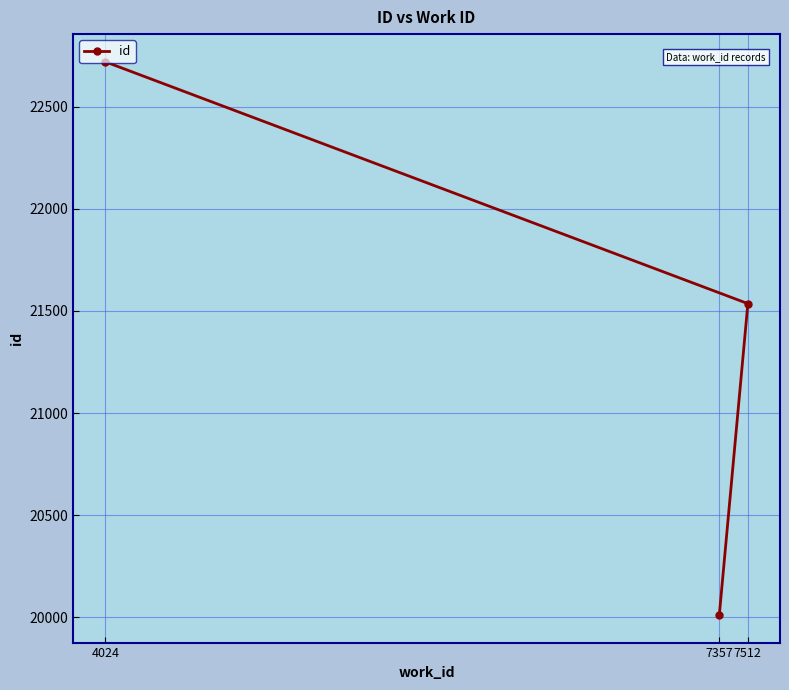

What is the sum of all values?

64268